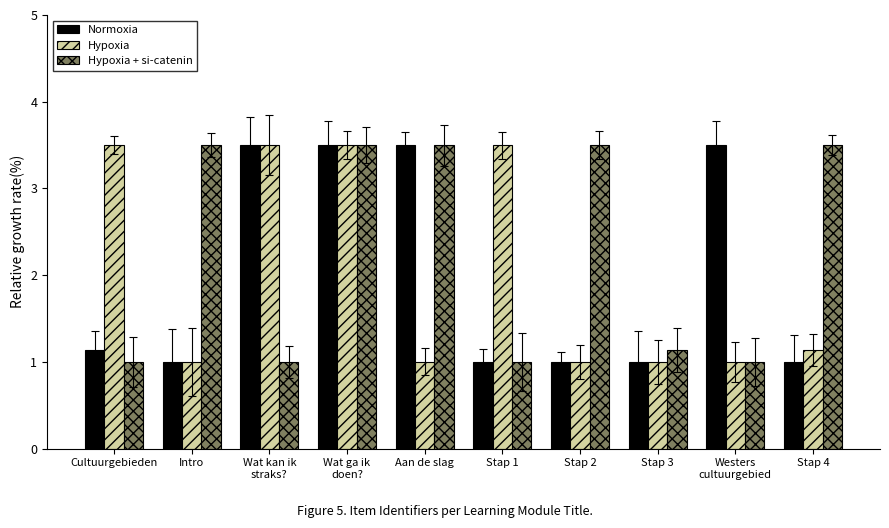

What are all the series names shown in the legend?

Normoxia, Hypoxia, Hypoxia + si-catenin